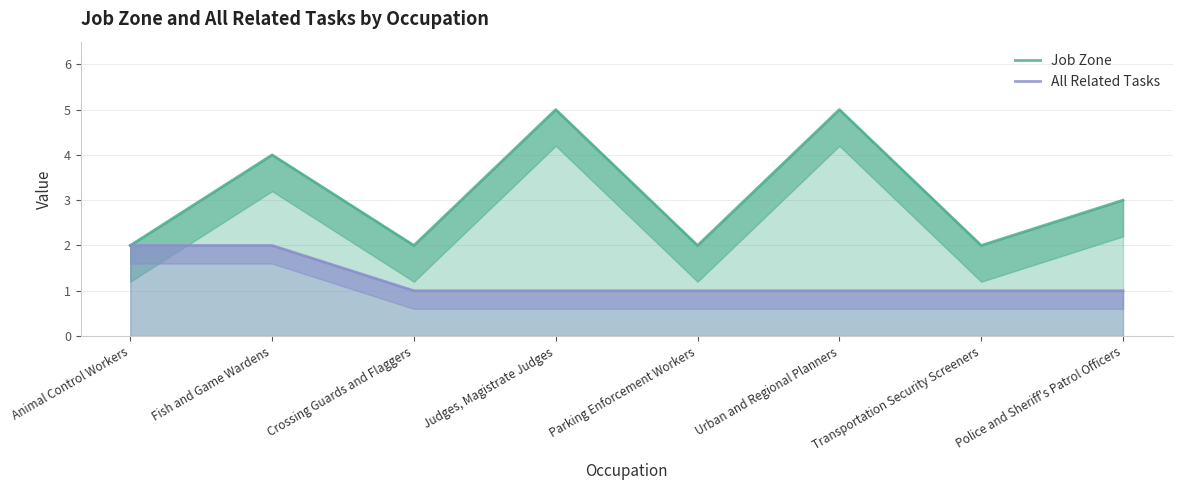

Reading left to right, list all the values displayed in this chart.

Job Zone: 2	4	2	5	2	5	2	3
All Related Tasks: 2	2	1	1	1	1	1	1